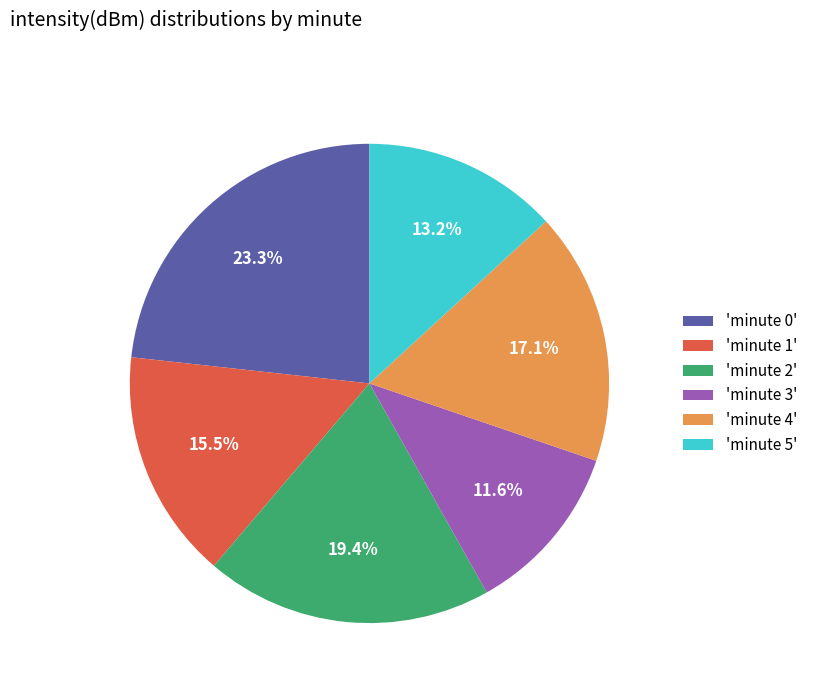

Rank the categories by value from highest to lowest.

'minute 0', 'minute 2', 'minute 4', 'minute 1', 'minute 5', 'minute 3'